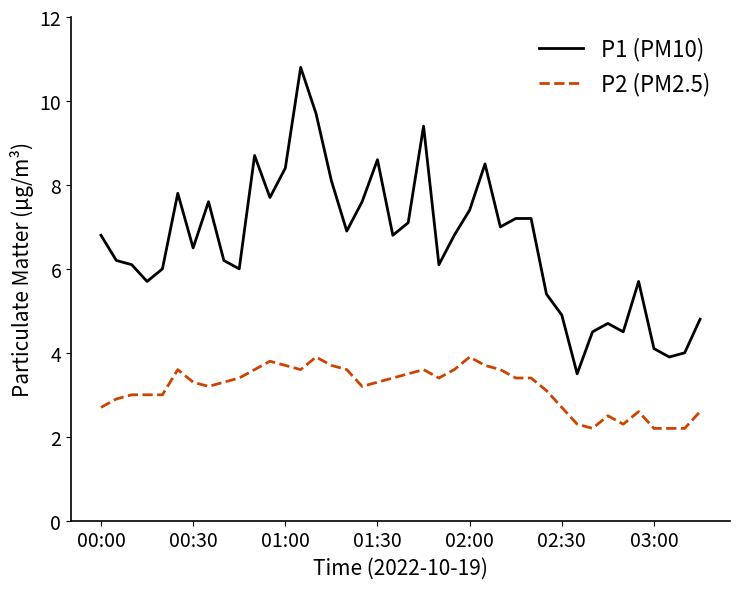

List the series in order of their overall mean, lowest first.

P2 (PM2.5), P1 (PM10)